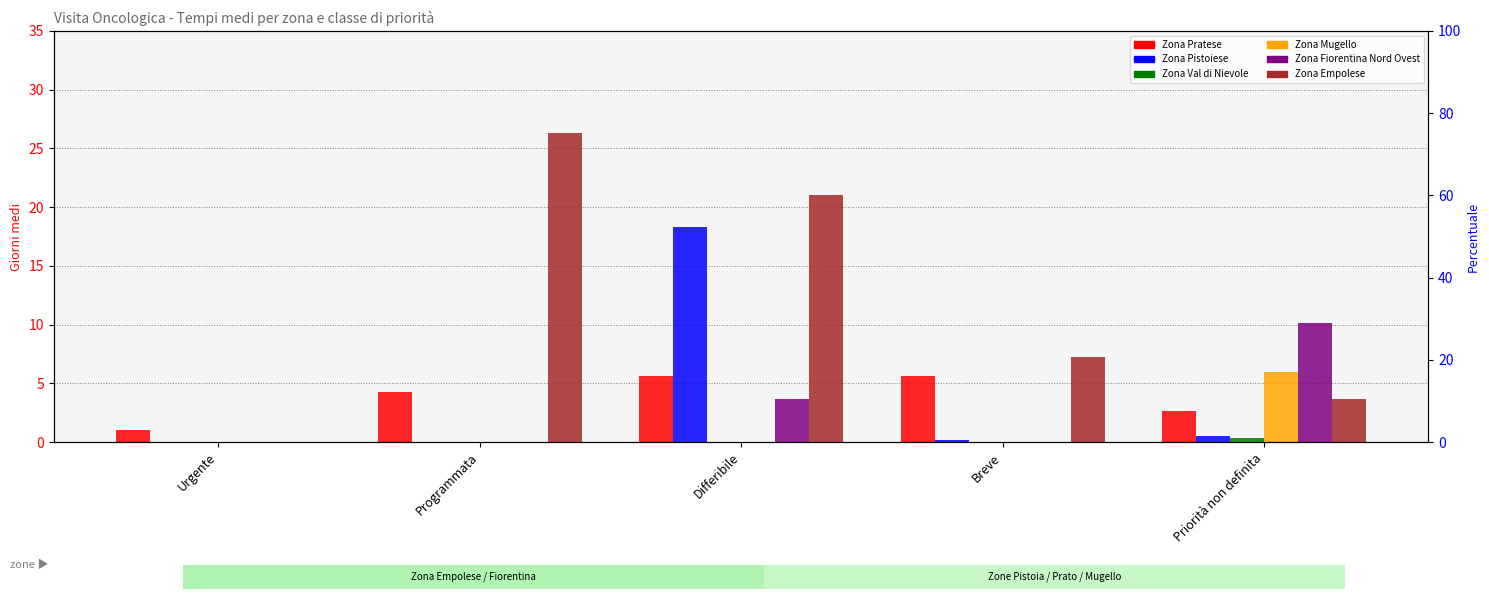

What is the sum of the Zona Fiorentina Nord Ovest values at Priorità non definita and Differibile?

13.8